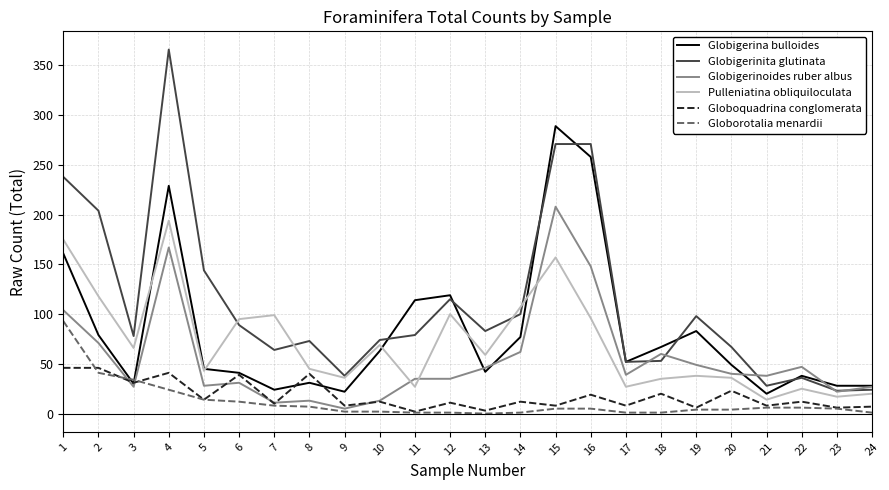

True or false: Pulleniatina obliquiloculata and Globorotalia menardii intersect in this chart.

False